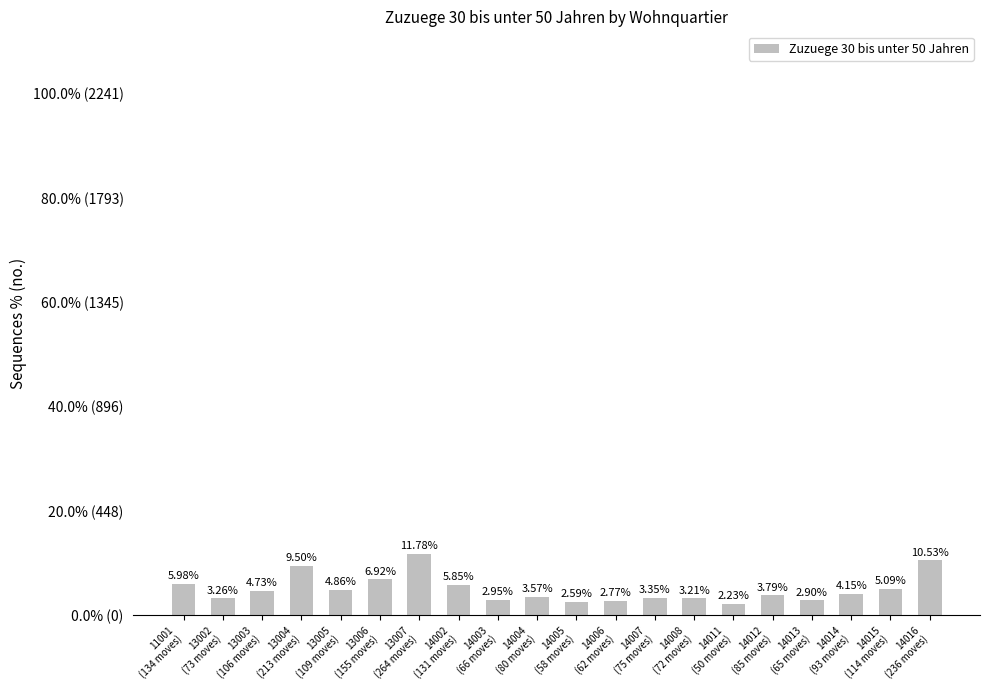

Are the bars horizontal?

No